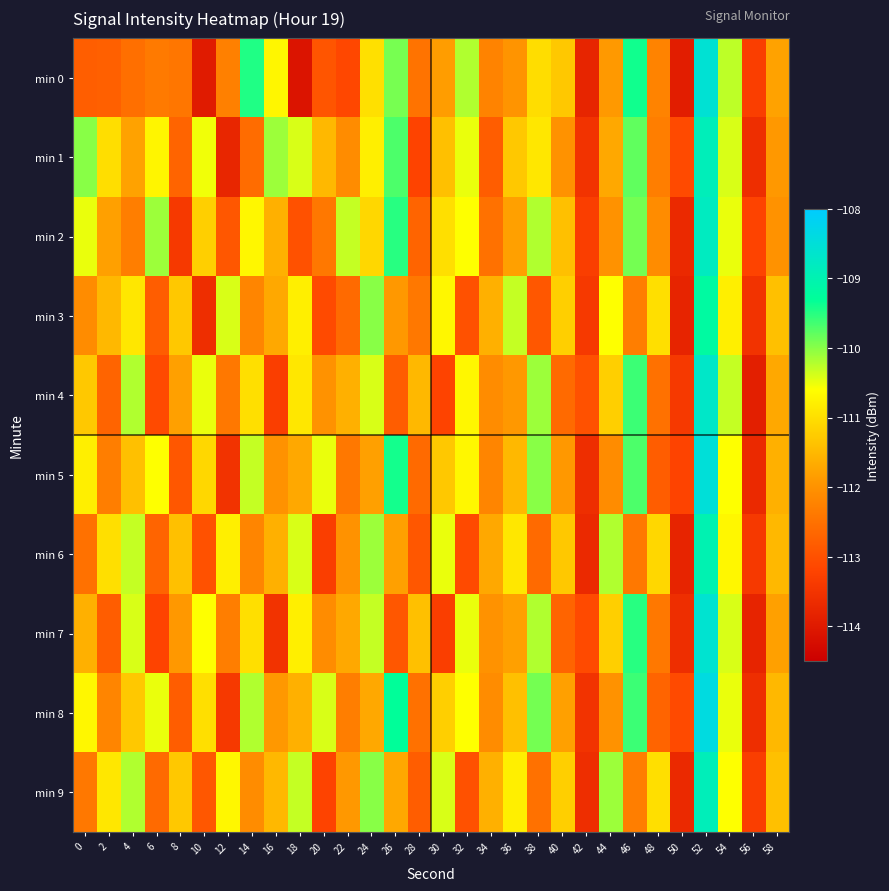

Which series has the widest spread of values?

min 0